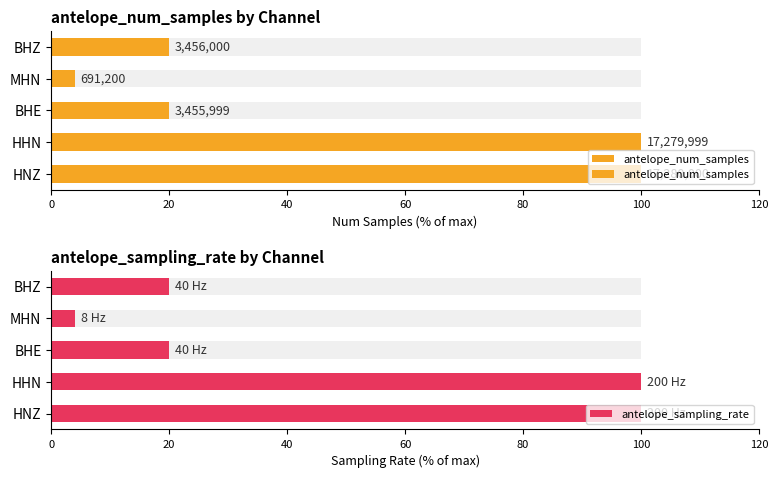

Is it true that antelope_num_samples equals 4.0 at MHN?

True